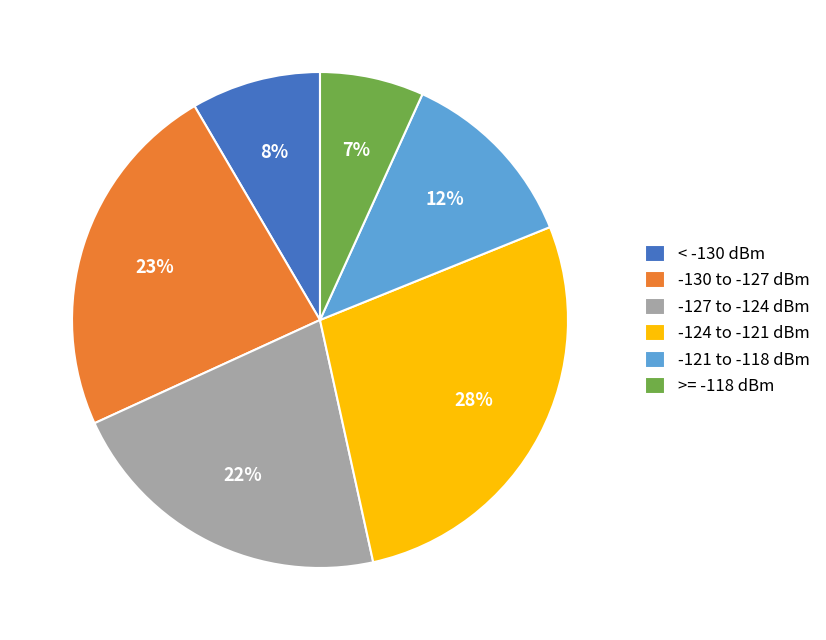

True or false: -127 to -124 dBm accounts for 22% of the total.

True